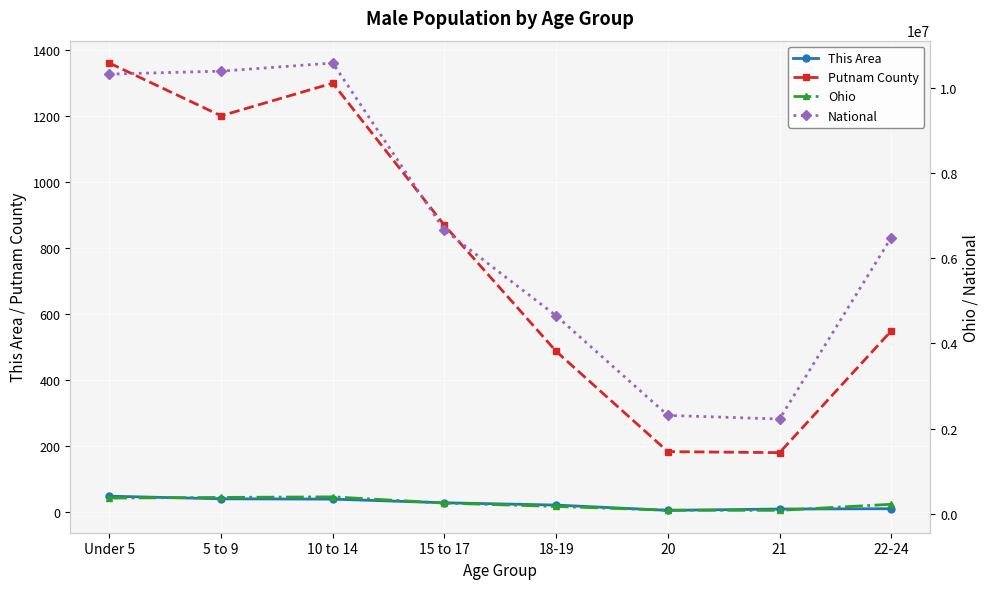

Reading left to right, what are all the values shown in this chart?

This Area: 49	41	40	29	22	6	10	11
Putnam County: 1362	1202	1301	870	488	184	181	550
Ohio: 367479	382641	396152	249638	171337	82813	79176	222213
National: 10319427	10389638	10579862	6656209	4647457	2308319	2223198	6482659